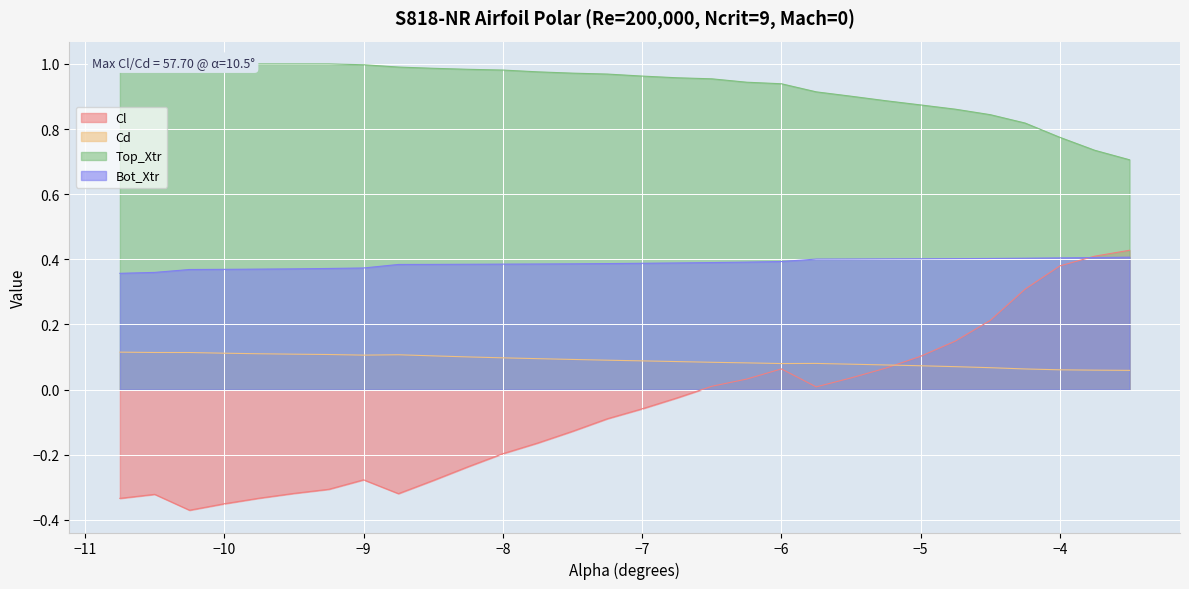

What is the value of the Bot_Xtr point at the 16th from the left?

0.4